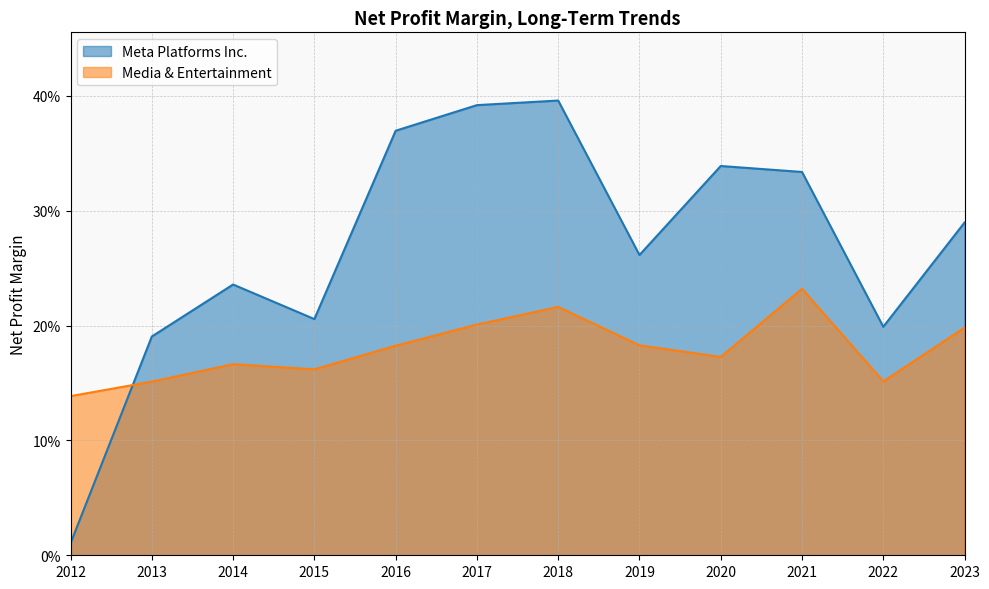

What is the maximum value for Meta Platforms Inc.?

0.4